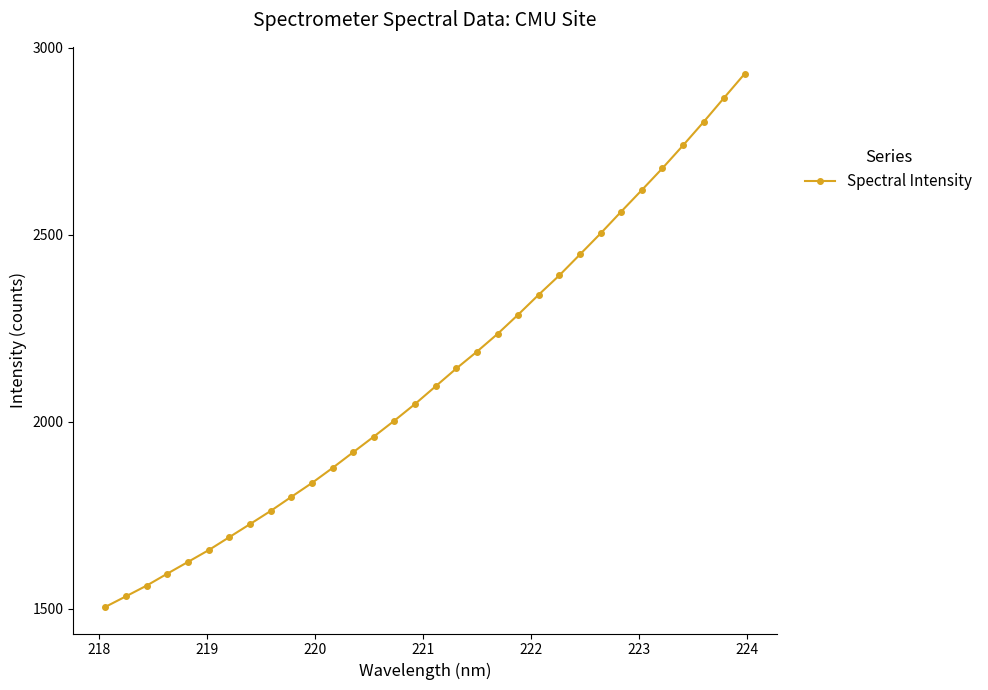

What is the maximum value shown in the chart?

2930.9